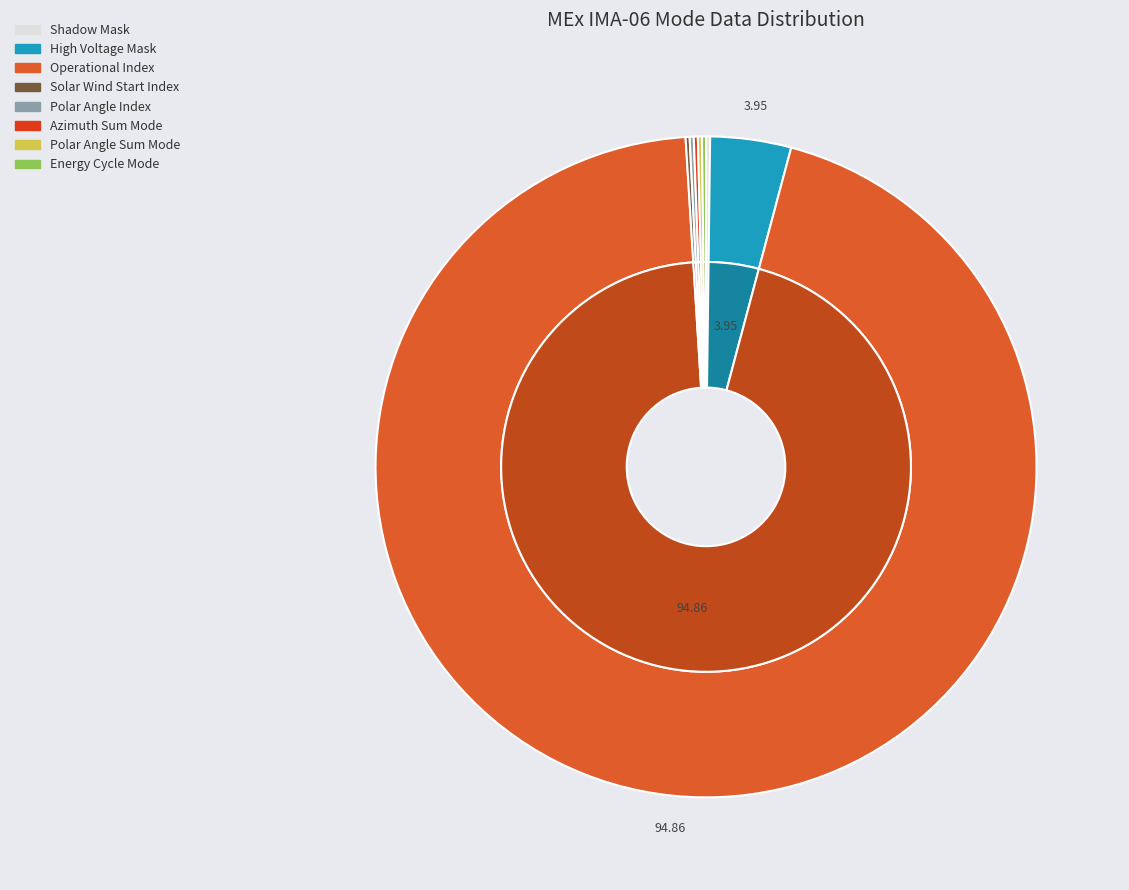

Count the number of slices in the pie.

8